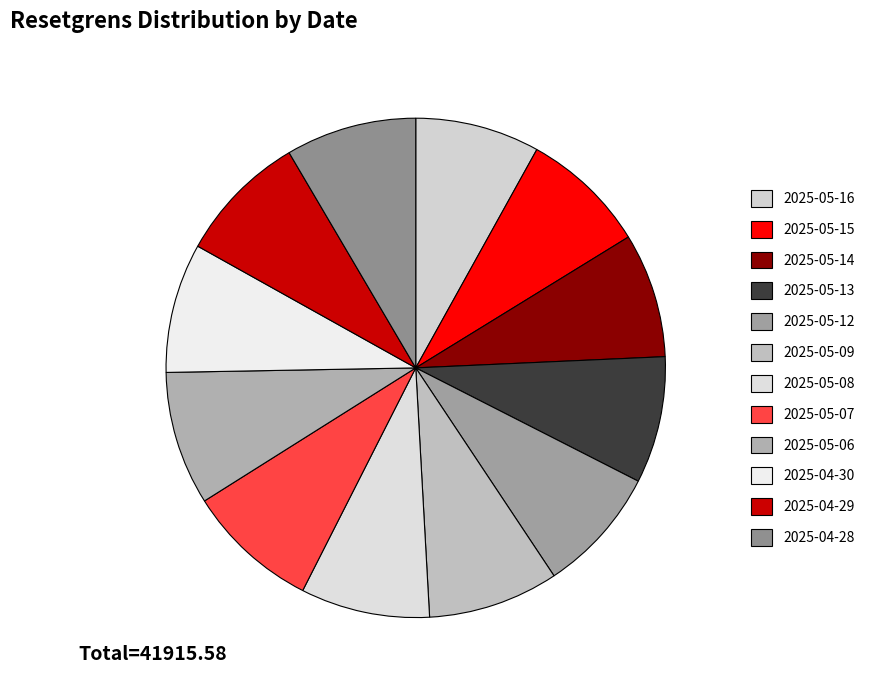

How many slices are in this pie chart?

12